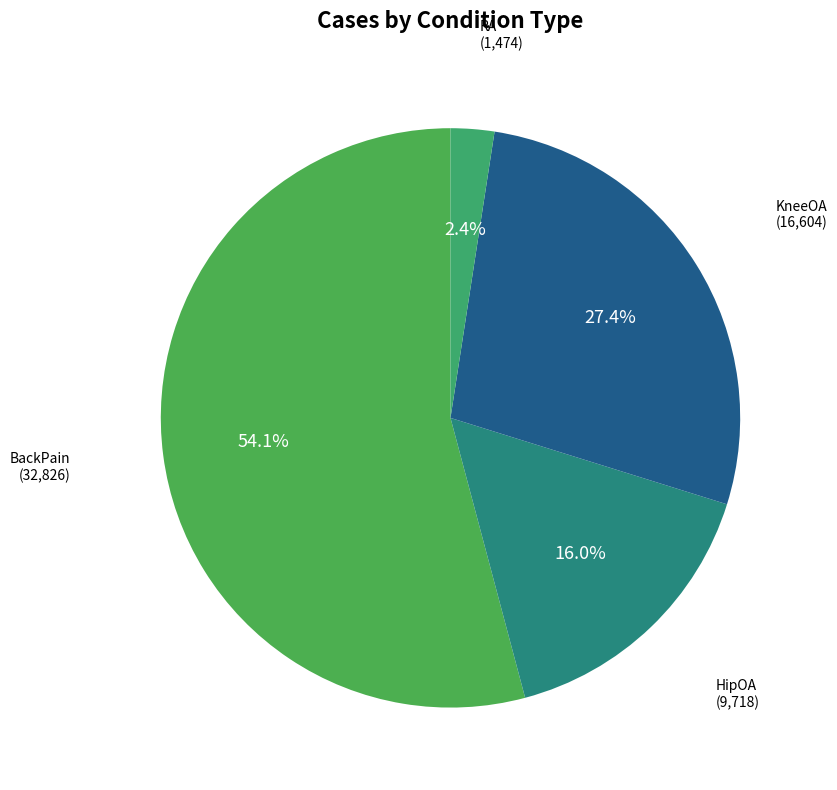

What is the largest slice in the pie chart?

BackPain